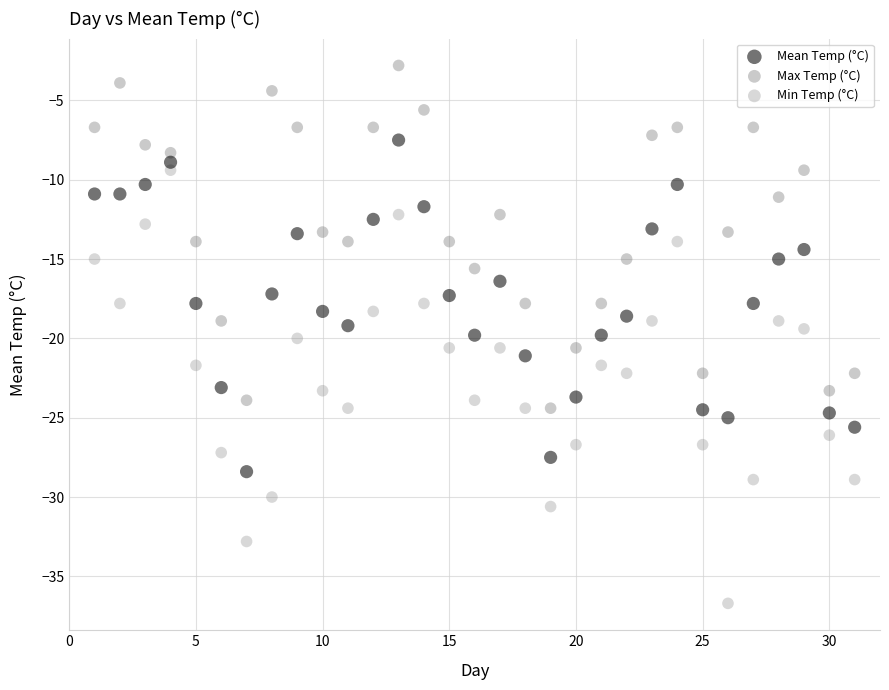

Which series contains the lowest Y value?

Min Temp (°C)